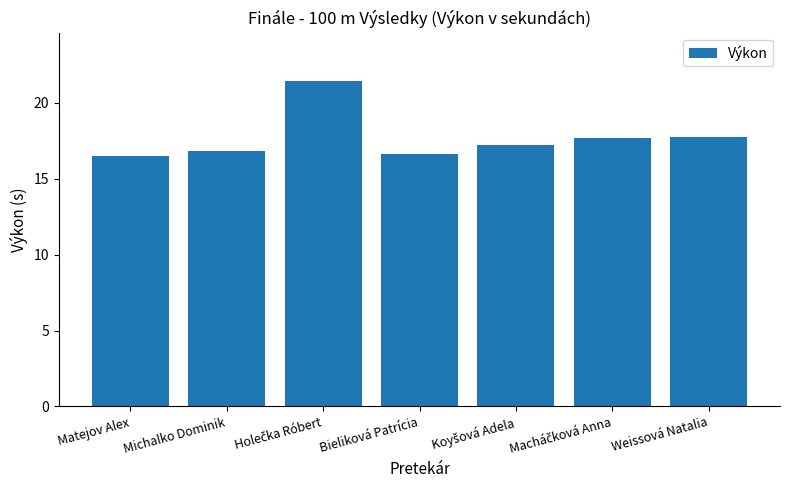

How many bars are there in total?

7